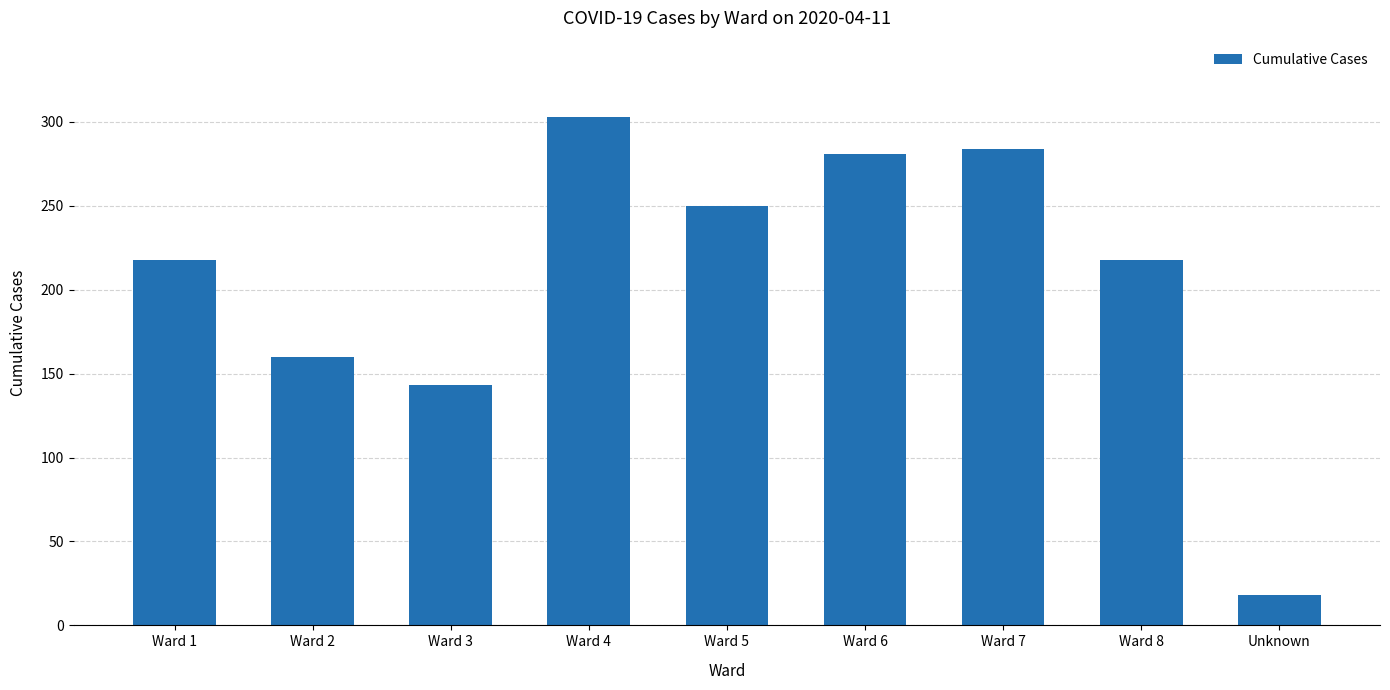

What is the difference between the maximum and second lowest values?

160